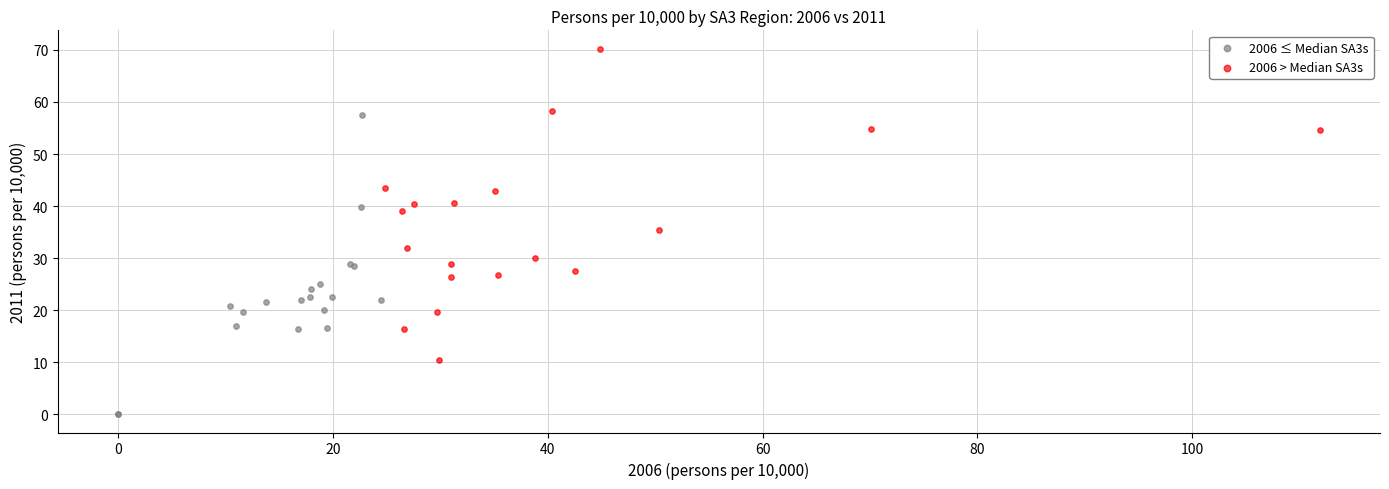

Which series contains the lowest Y value?

2006 ≤ Median SA3s